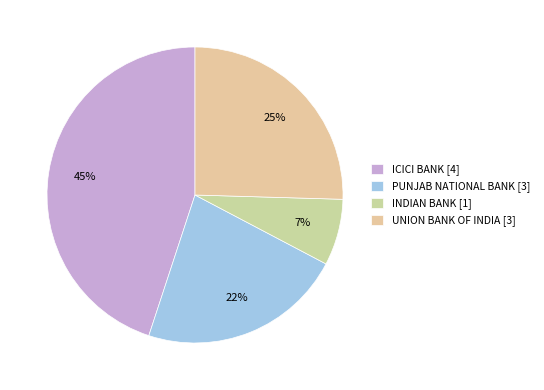

How many segments does this pie chart have?

4